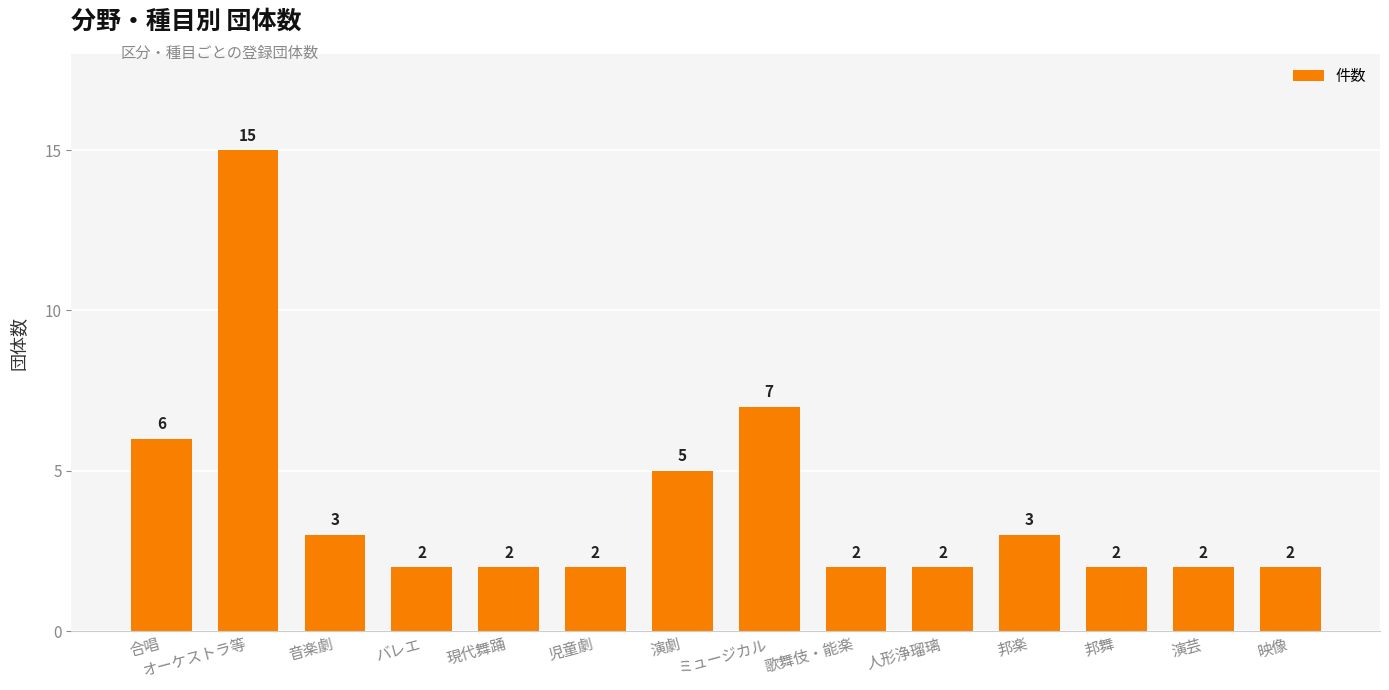

The value at バレエ is 2. True or false?

True